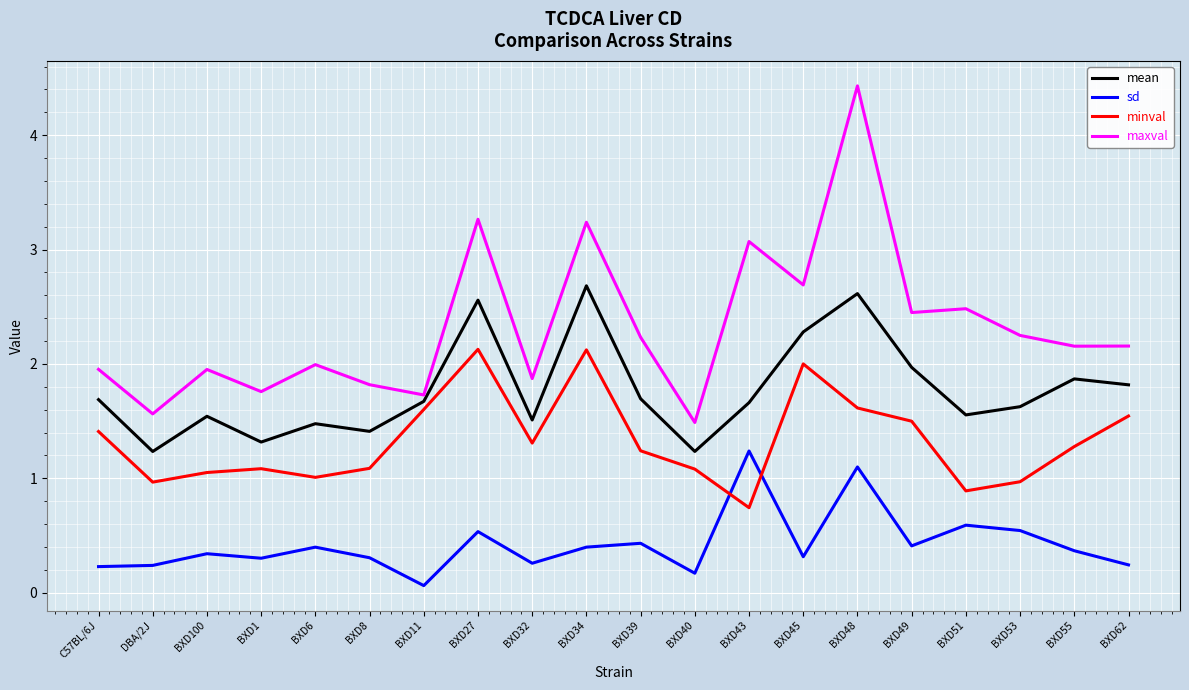

True or false: maxval has a value of 2.7 at BXD45.

True